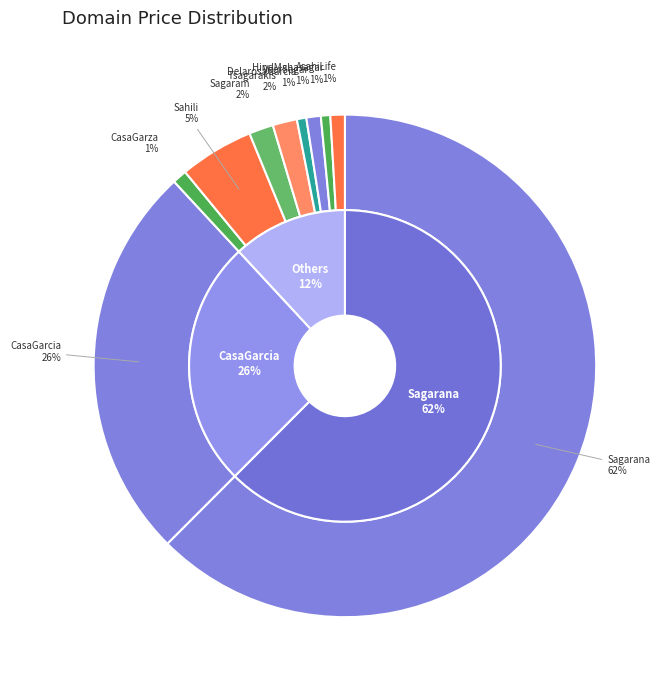

The VeerSagar.com slice represents 1% of the pie. True or false?

True